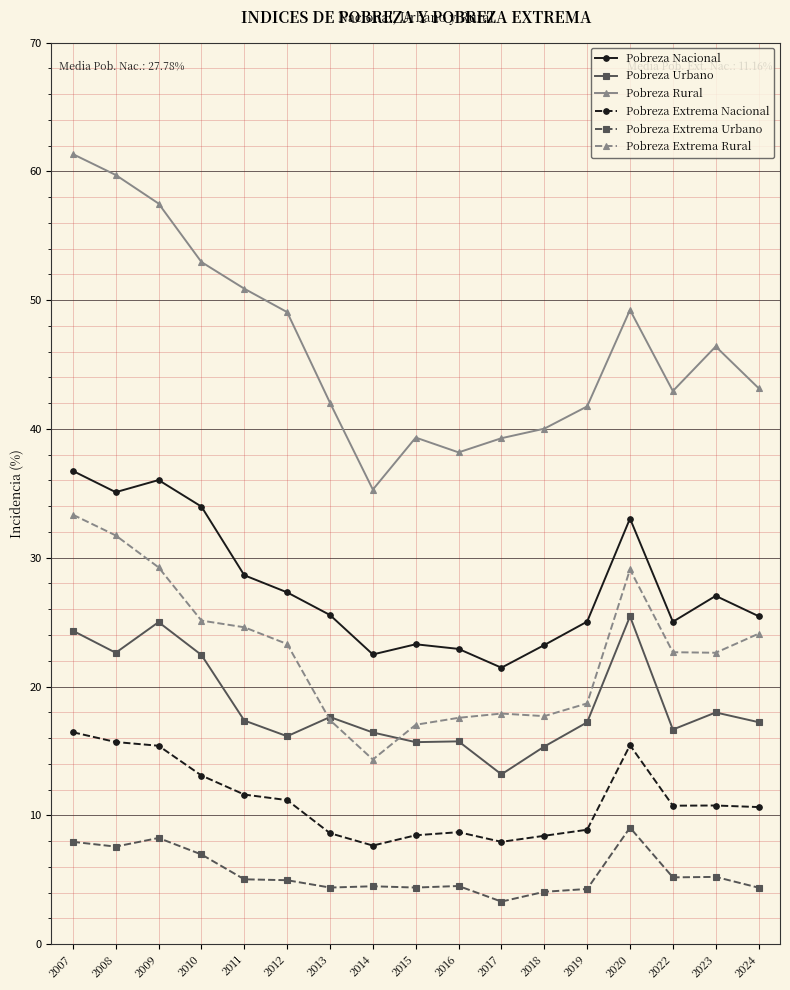

True or false: Pobreza Rural and Pobreza Extrema Nacional cross at least once.

False